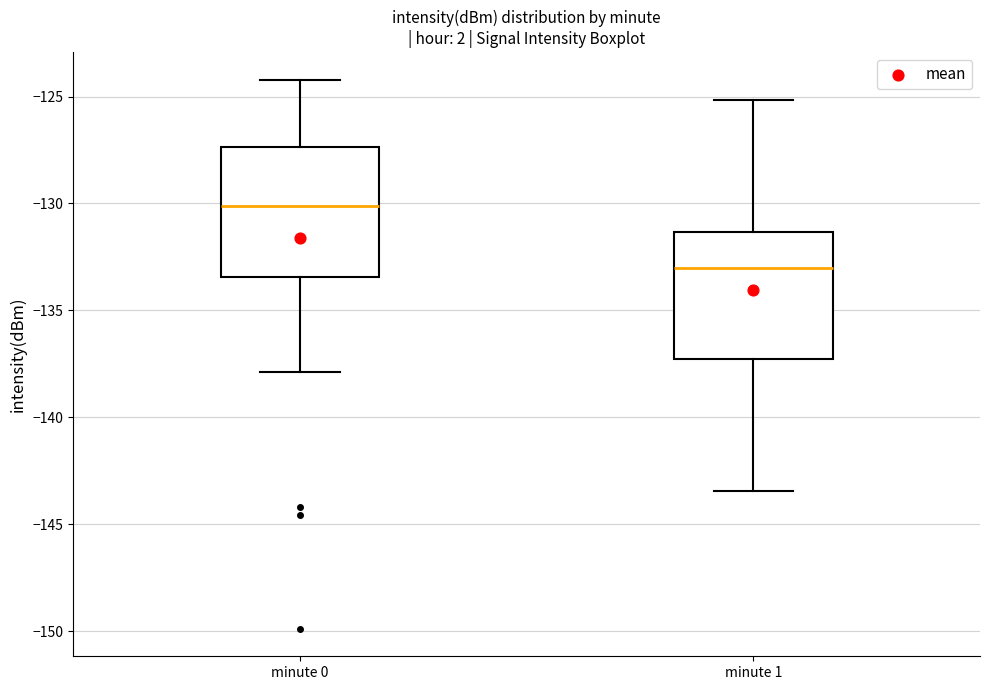

Where does the lower whisker of the box for minute 1 end on the y-axis? The values are not printed on the chart, so give them approximately, as read against the axis.

-143.5